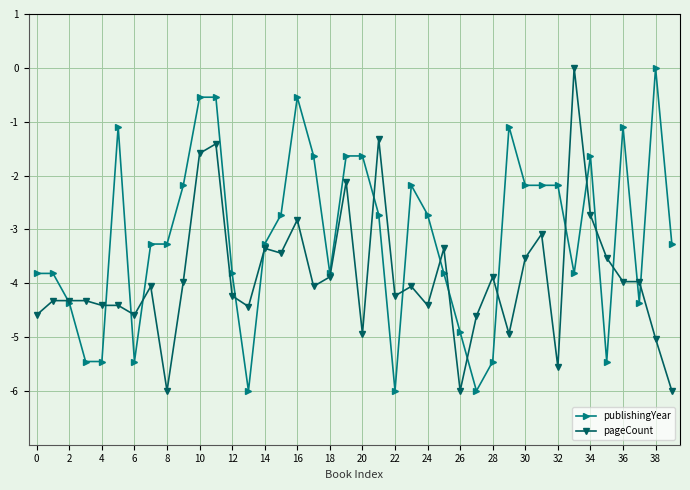

How many data points in publishingYear are above -3?

19